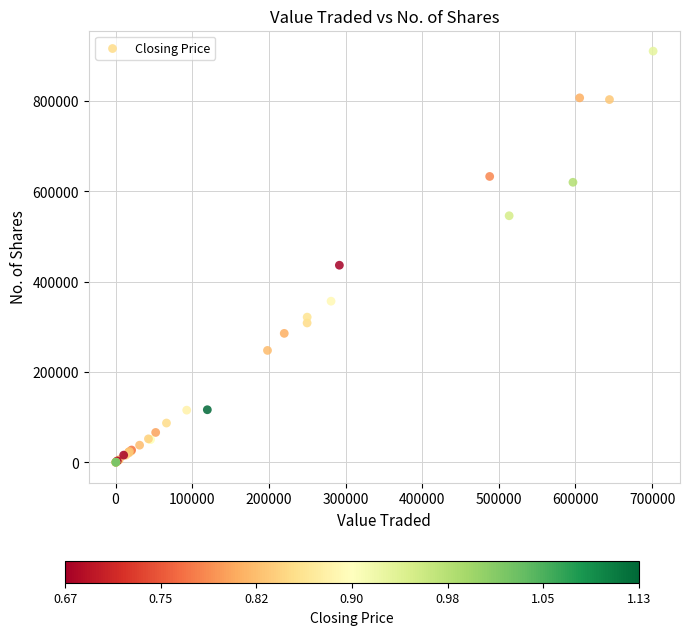

What Y value in the scatter plot is closest to 455424?

436658